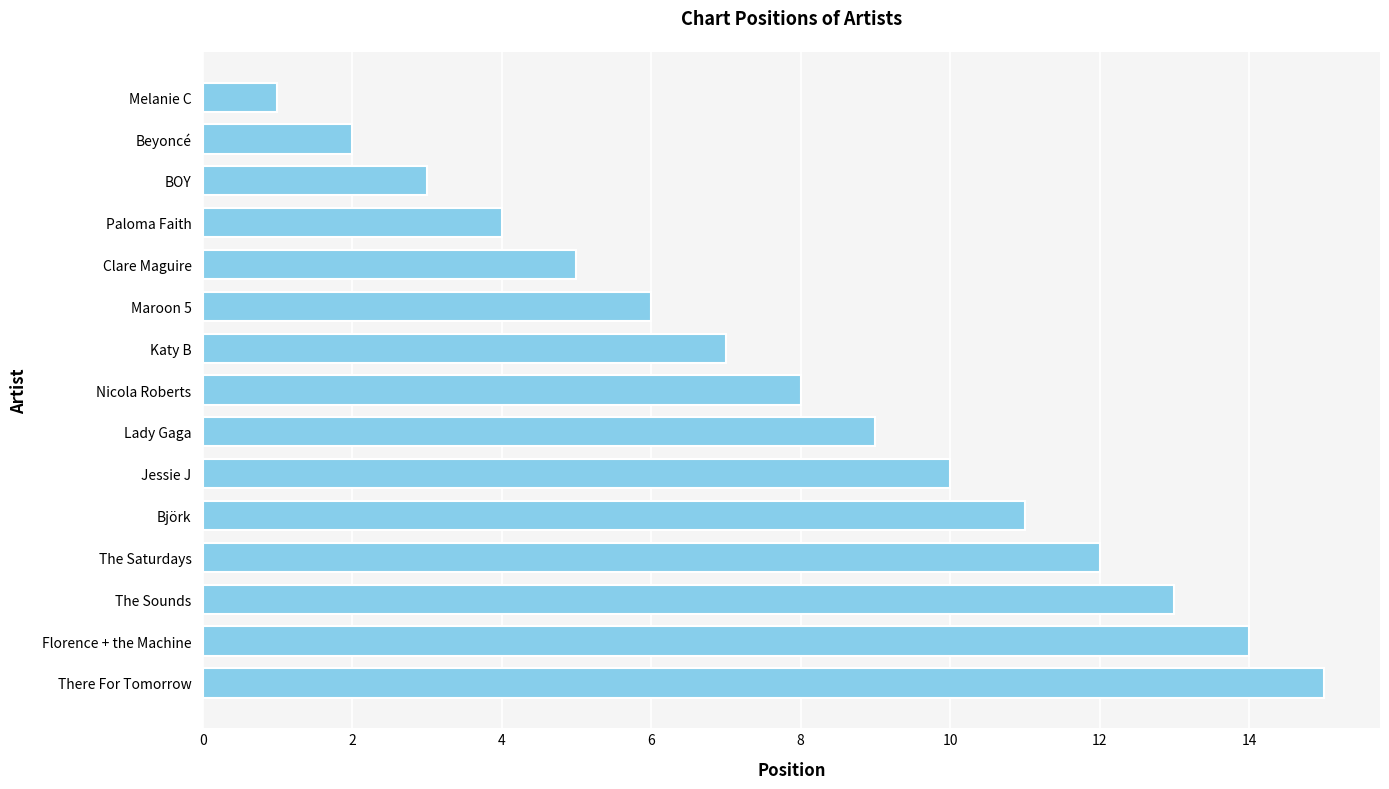

What is the label of the 12th bar from the bottom?

Paloma Faith